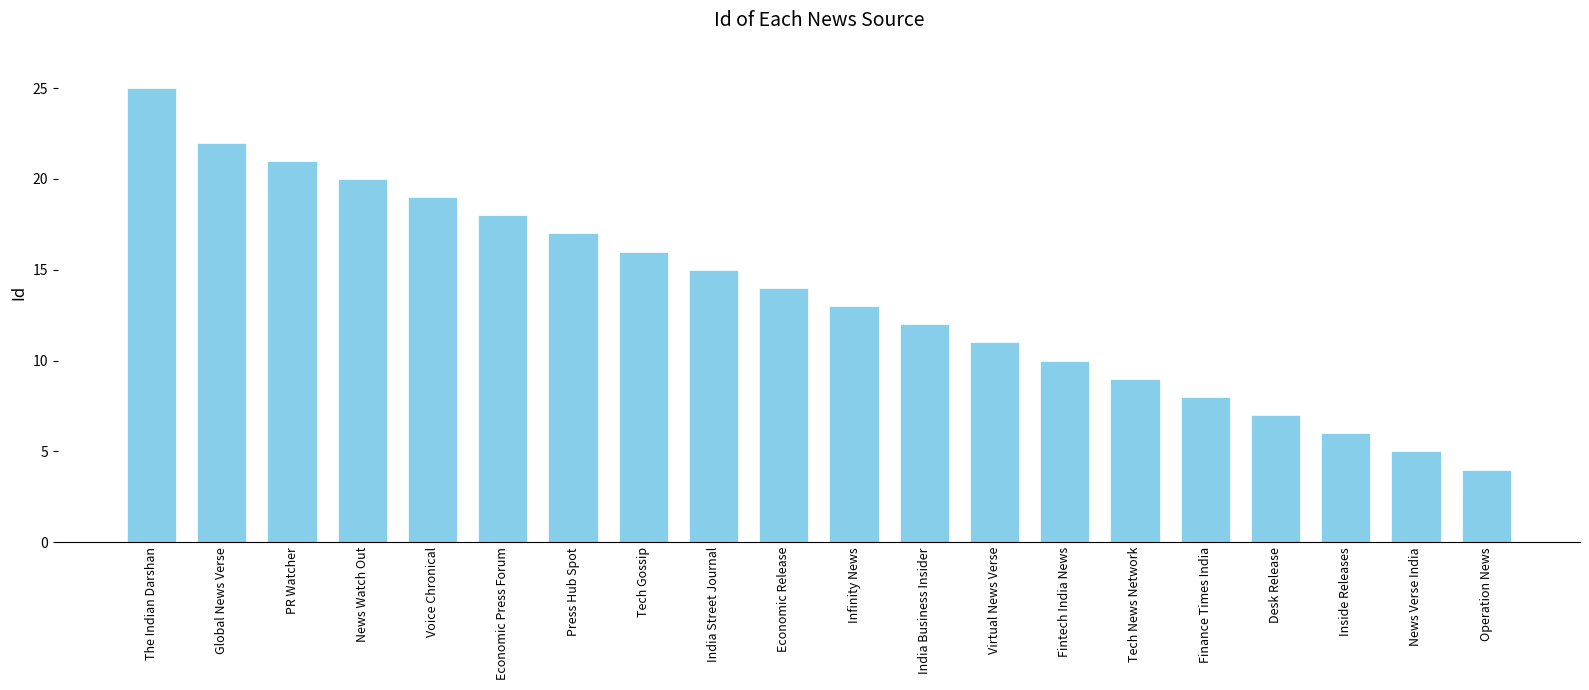

Reading left to right, extract all data points from this chart.

The Indian Darshan=25	Global News Verse=22	PR Watcher=21	News Watch Out=20	Voice Chronical=19	Economic Press Forum=18	Press Hub Spot=17	Tech Gossip=16	India Street Journal=15	Economic Release=14	Infinity News=13	India Business Insider=12	Virtual News Verse=11	Fintech India News=10	Tech News Network=9	Finance Times India=8	Desk Release=7	Inside Releases=6	News Verse India=5	Operation News=4